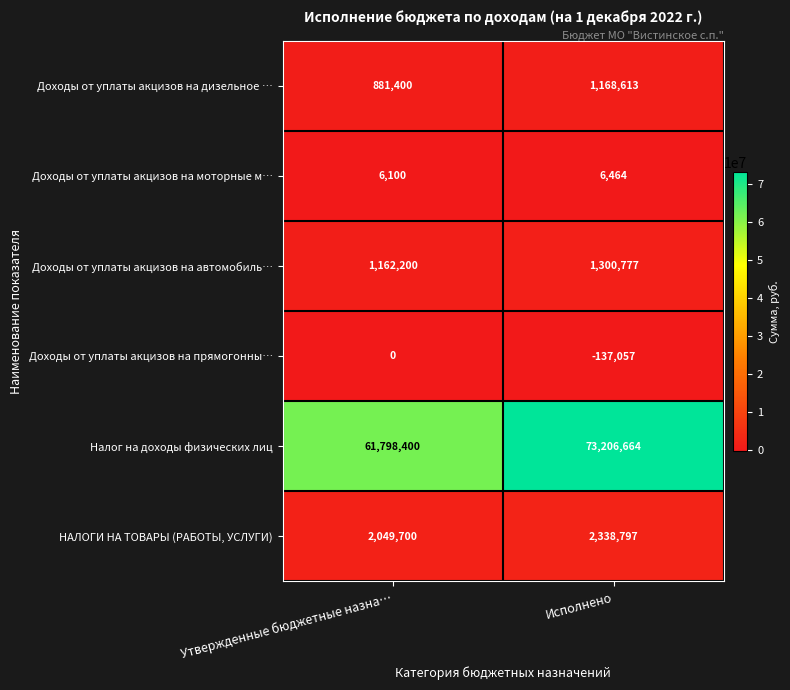

Reading right to left, transcribe all the data shown in this chart.

Доходы от уплаты акцизов на дизельное …: 1168613	881400
Доходы от уплаты акцизов на моторные м…: 6464	6100
Доходы от уплаты акцизов на автомобиль…: 1300777	1162200
Доходы от уплаты акцизов на прямогонны…: -137057	0
Налог на доходы физических лиц: 73206664	61798400
НАЛОГИ НА ТОВАРЫ (РАБОТЫ, УСЛУГИ): 2338797	2049700